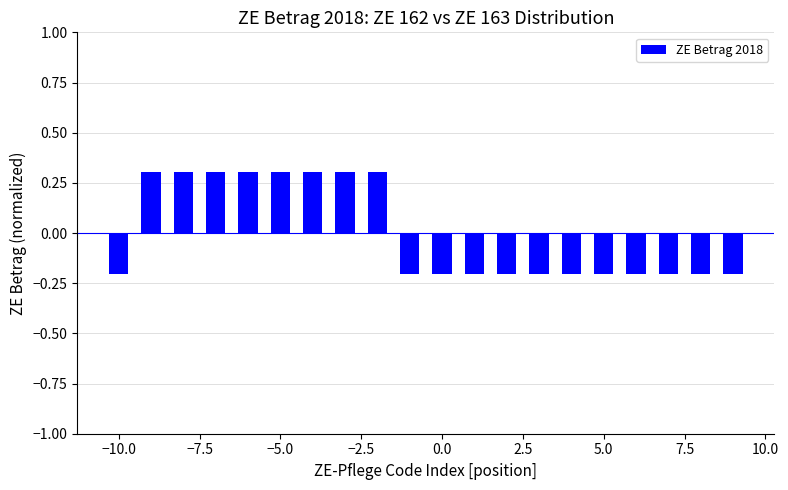

What is the greatest value displayed?

0.3